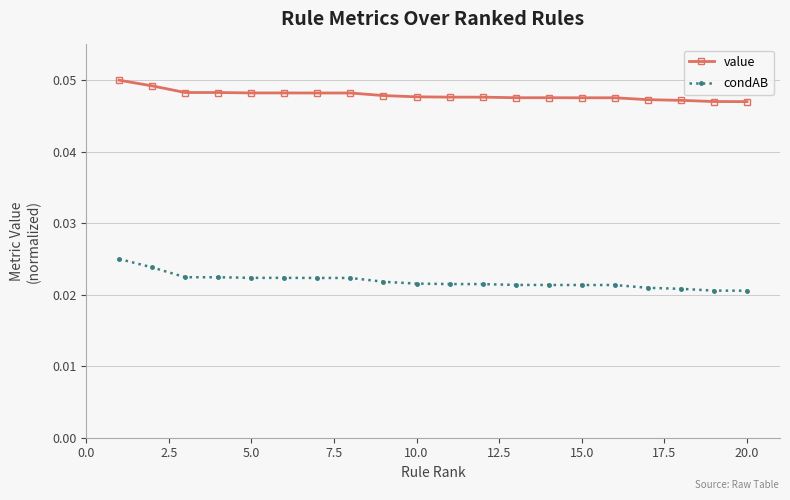

Which series has the largest total across all categories?

value